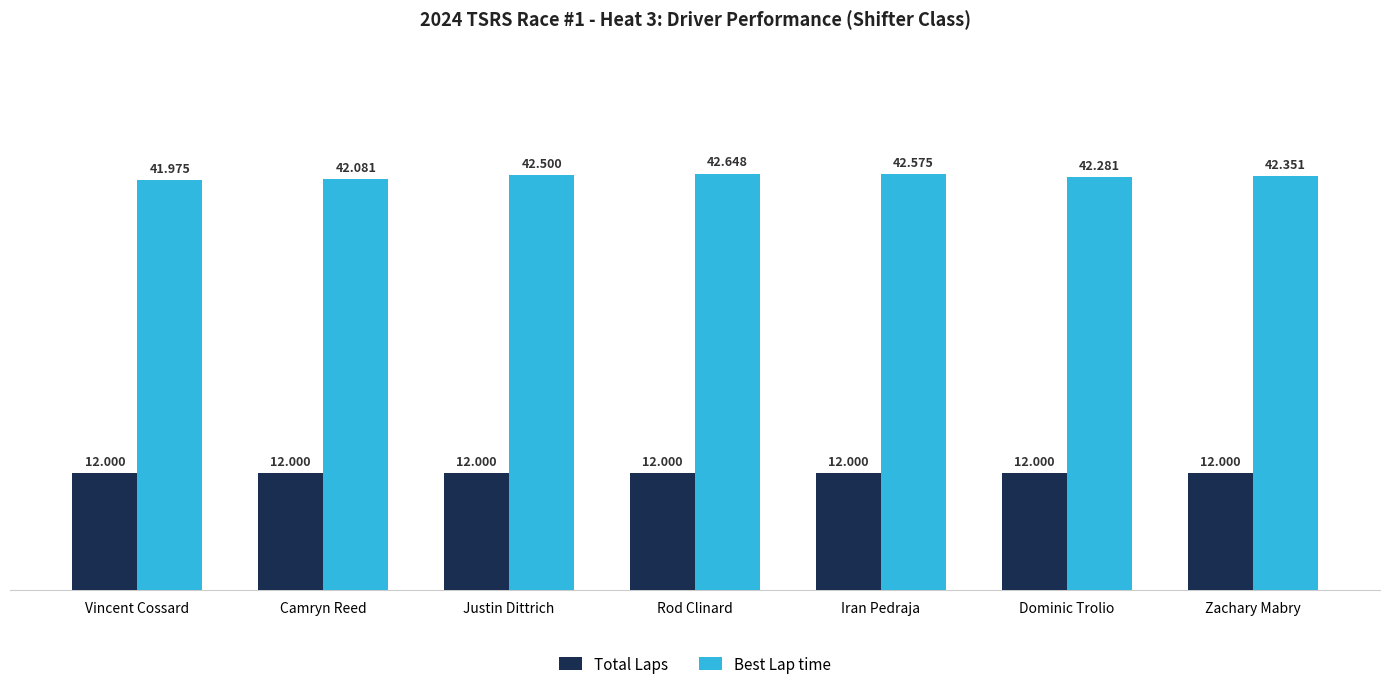

Reading left to right, extract all data points from this chart.

Total Laps: 12.0	12.0	12.0	12.0	12.0	12.0	12.0
Best Lap time: 42.0	42.1	42.5	42.6	42.6	42.3	42.4